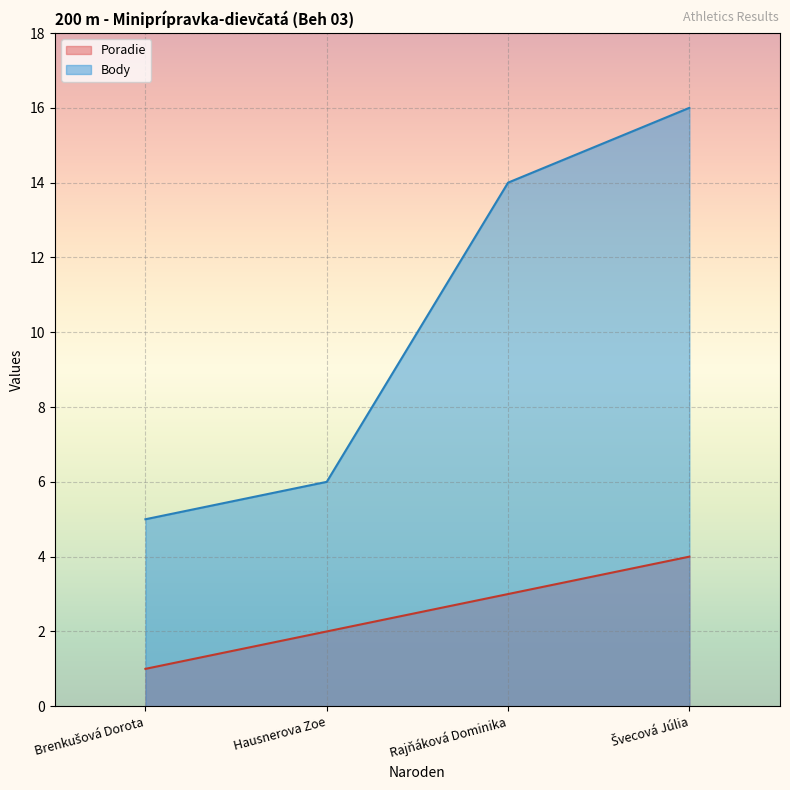

List the labels in order of Body value, largest first.

Švecová Júlia, Rajňáková Dominika, Hausnerova Zoe, Brenkušová Dorota